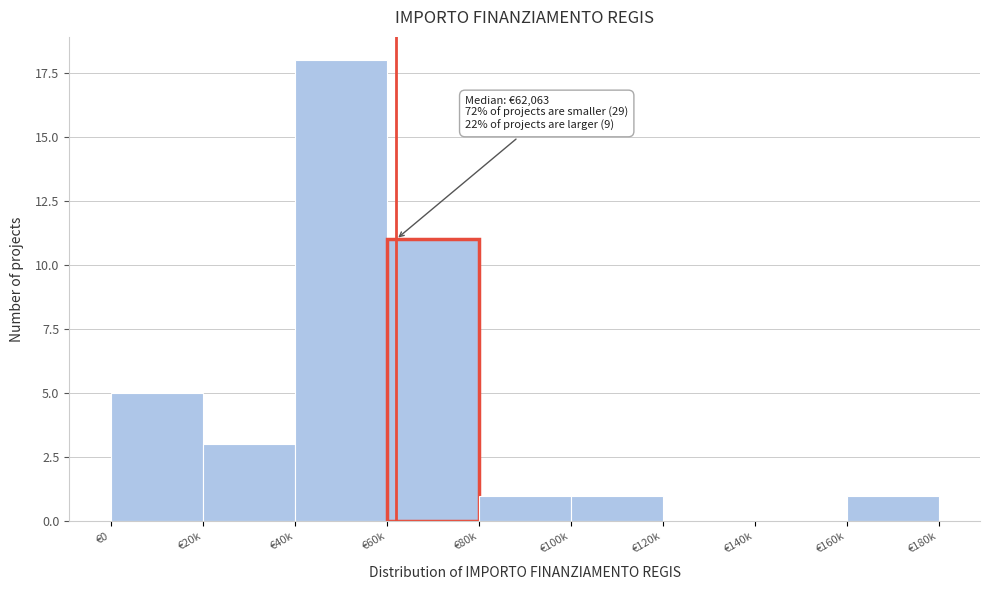

Reading left to right, extract all data points from this chart.

€0=5	€20k=3	€40k=18	€60k=11	€80k=1	€100k=1	€120k=0	€140k=0	€160k=1